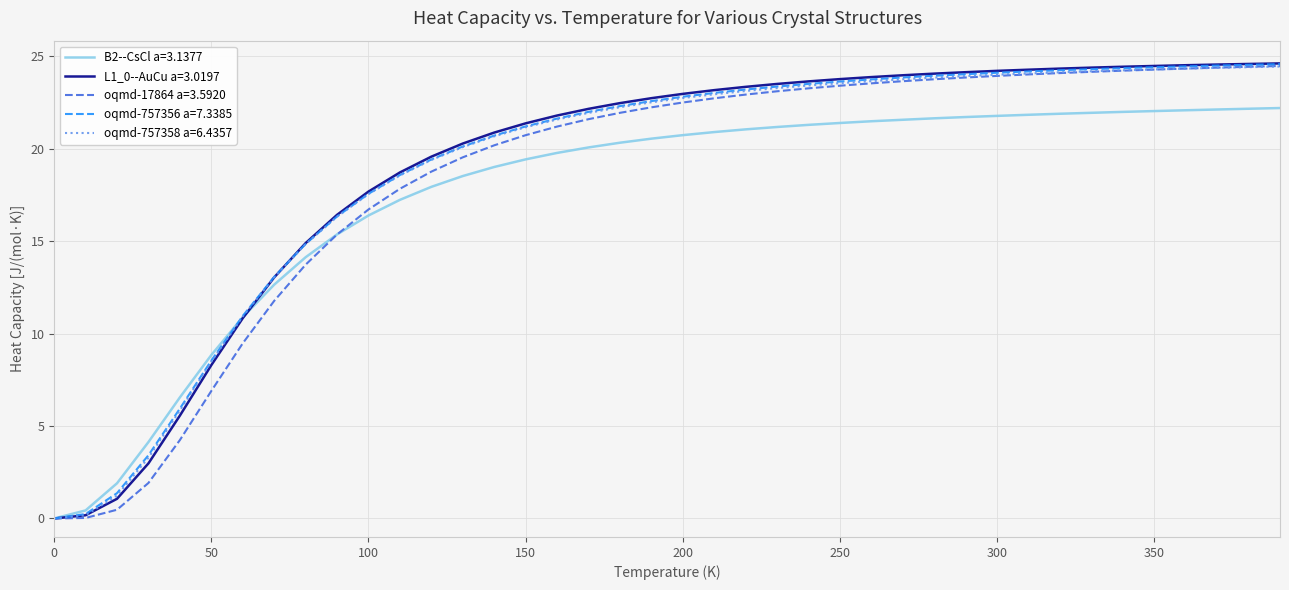

What is the highest value of the oqmd-757356 a=7.3385 series?

24.6